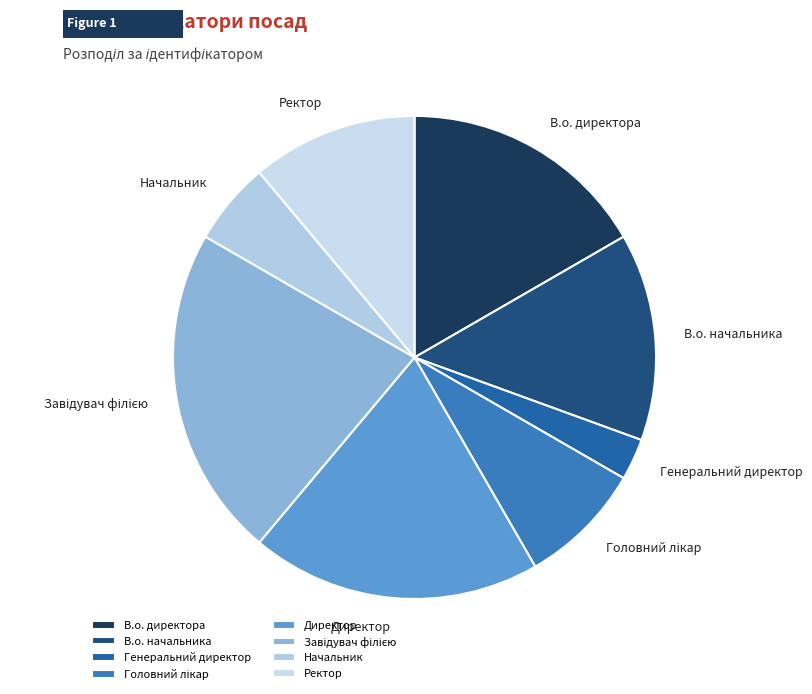

Between Ректор and В.о. директора, which is larger?

В.о. директора